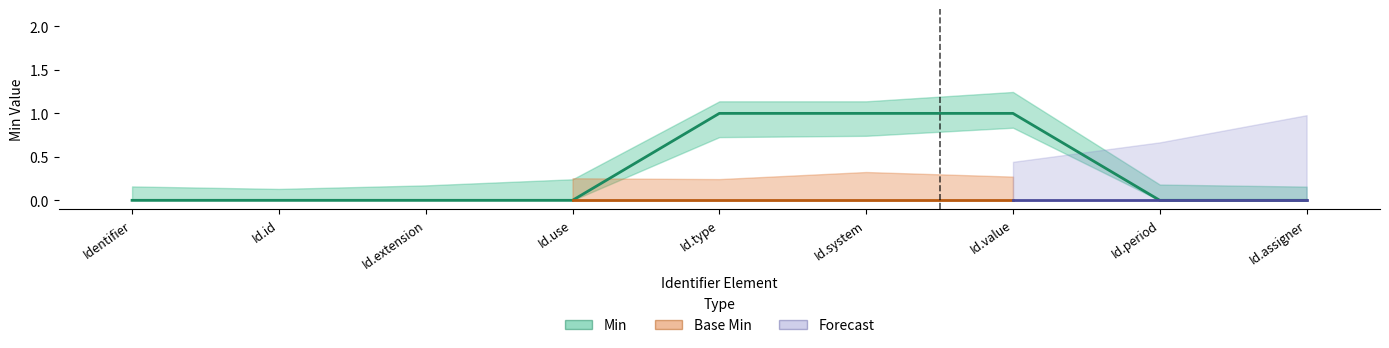

What is the difference between the maximum and minimum values?

1